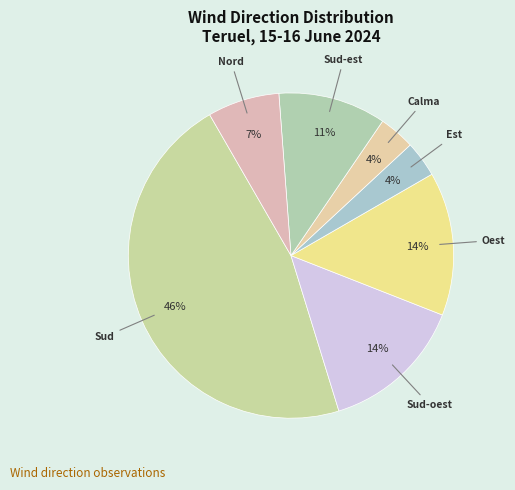

To the nearest percent, what portion does Est represent?

4%